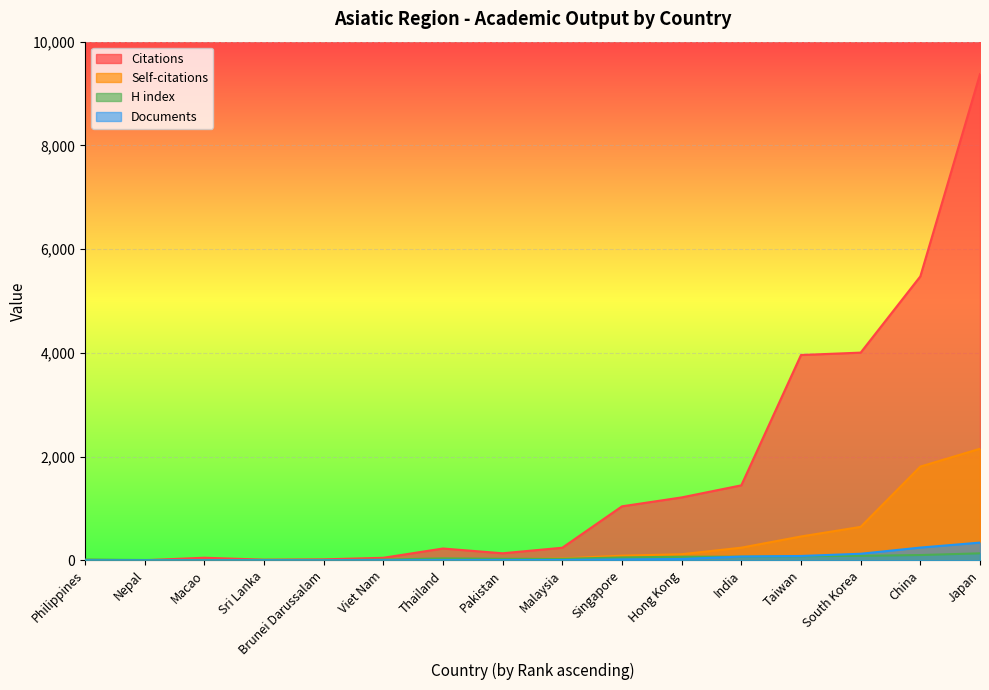

What is the difference between the maximum and minimum values in the H index series?

134